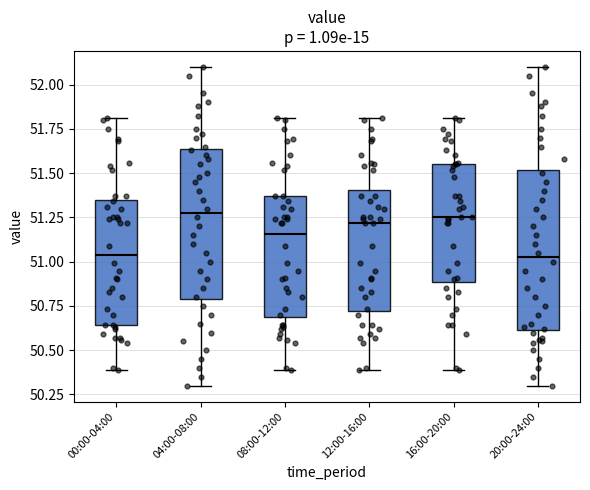

Reading left to right, transcribe this box plot: for each box, give where its median line is, the range the box spans, and where its two whiskers end, as read against the y-axis. The values are not printed on the chart, so give them approximately, as read against the axis.

00:00-04:00: median 51.05, box 50.65 to 51.35, whiskers 50.40 to 51.80
04:00-08:00: median 51.30, box 50.80 to 51.65, whiskers 50.30 to 52.10
08:00-12:00: median 51.15, box 50.70 to 51.35, whiskers 50.40 to 51.80
12:00-16:00: median 51.20, box 50.70 to 51.40, whiskers 50.40 to 51.80
16:00-20:00: median 51.25, box 50.90 to 51.55, whiskers 50.40 to 51.80
20:00-24:00: median 51.05, box 50.60 to 51.50, whiskers 50.30 to 52.10